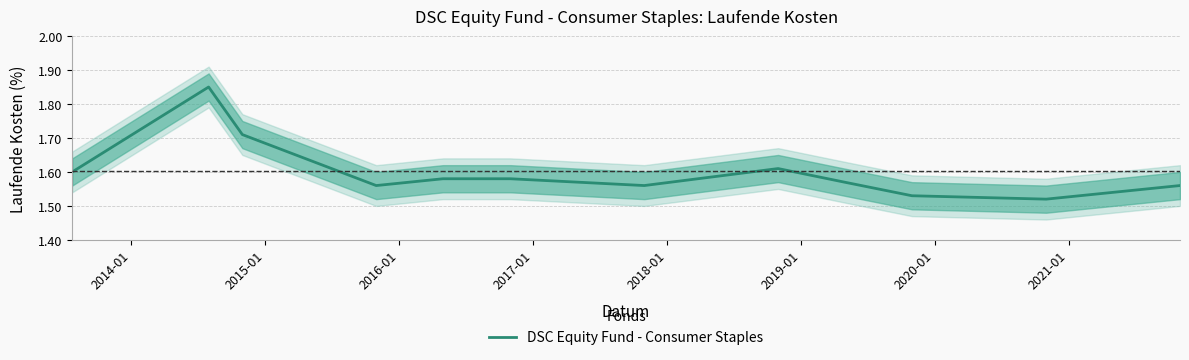

What is the label of the 2nd point from the left?

2014-01